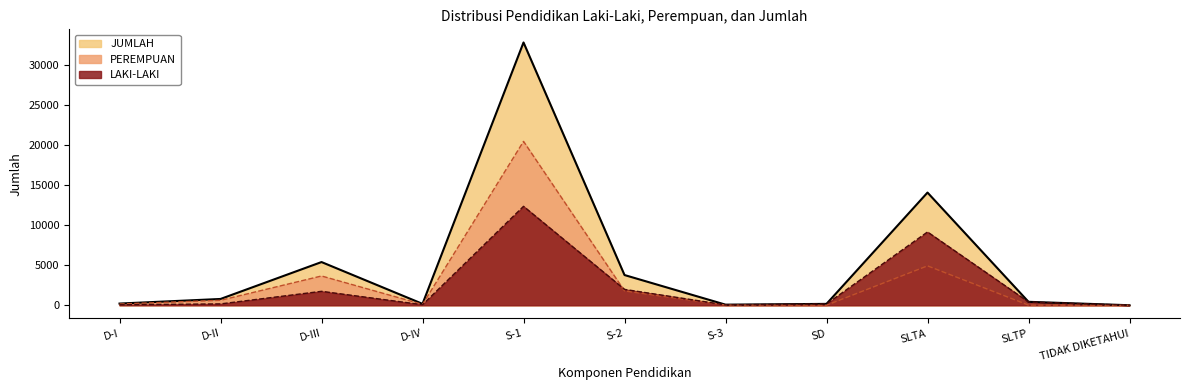

Is it true that PEREMPUAN equals 4917 at SLTA?

True